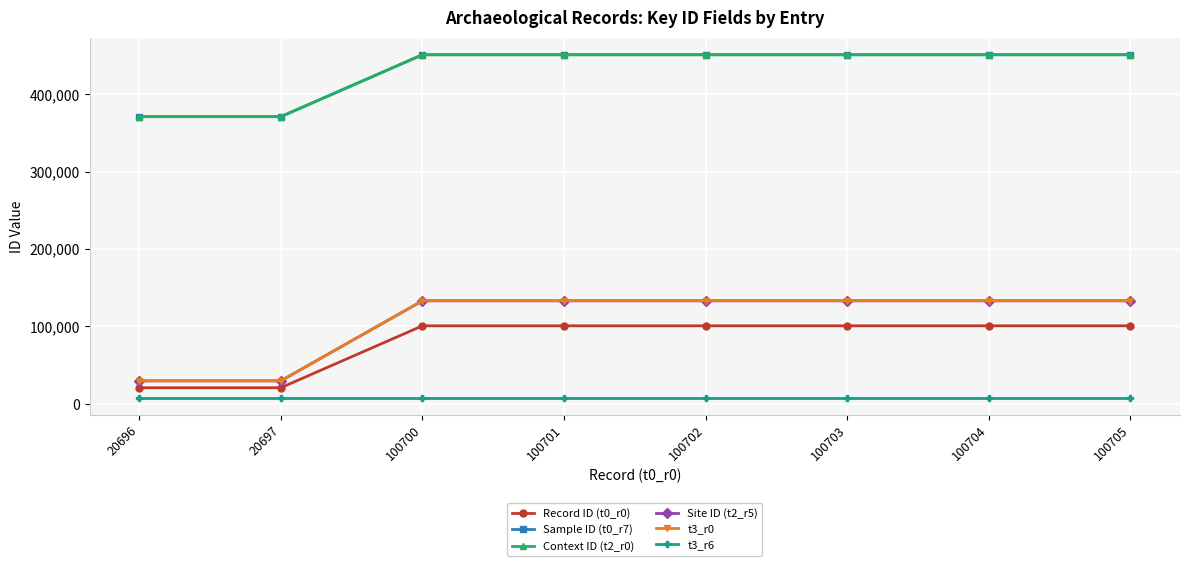

At which category is the sum across all series the highest?

100705